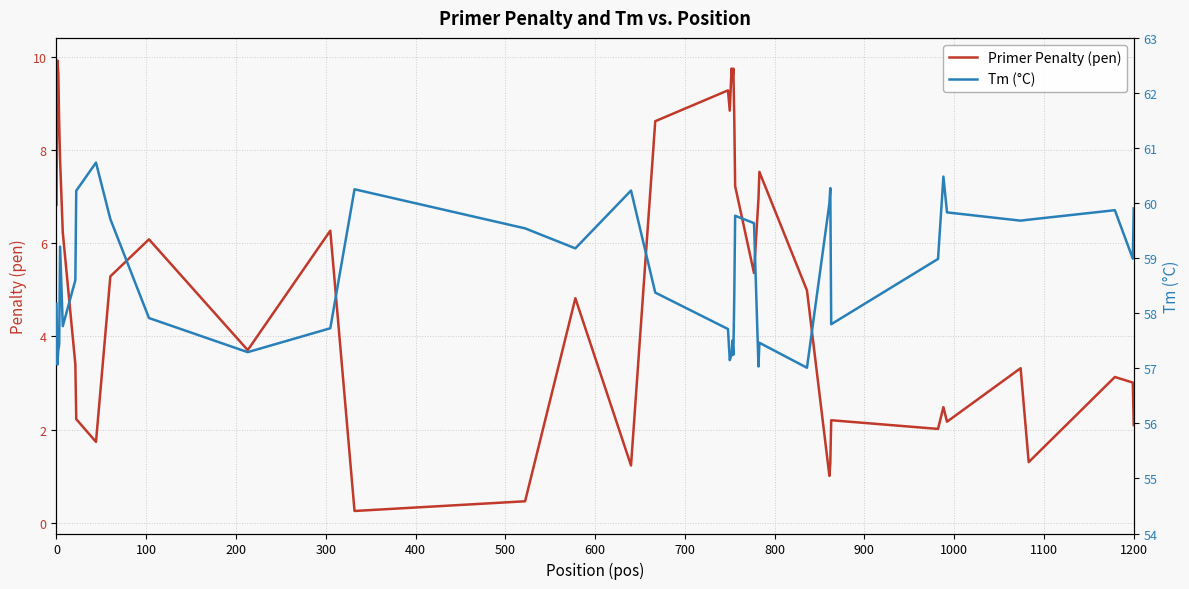

What is the value of the Primer Penalty (pen) point at the 32nd from the left?

2.2